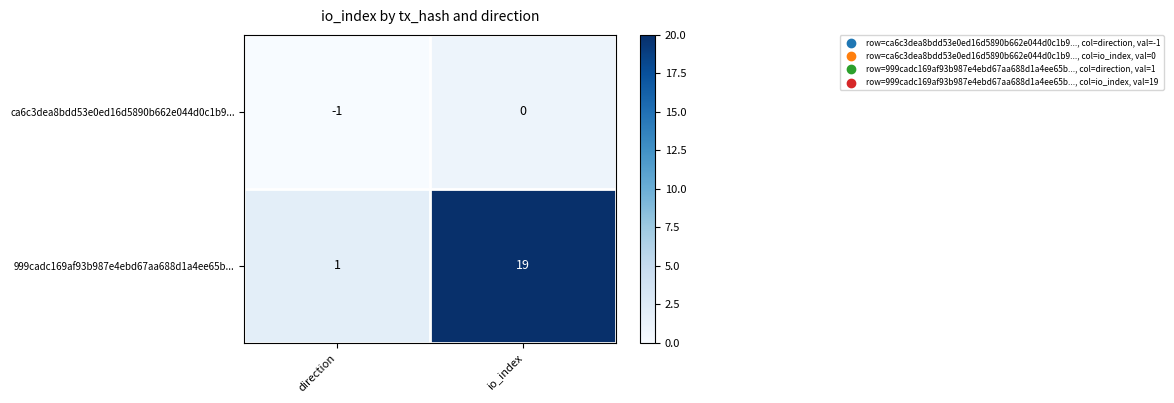

The 999cadc169af93b987e4ebd67aa688d1a4ee65b... series shows 31 at io_index. True or false?

False